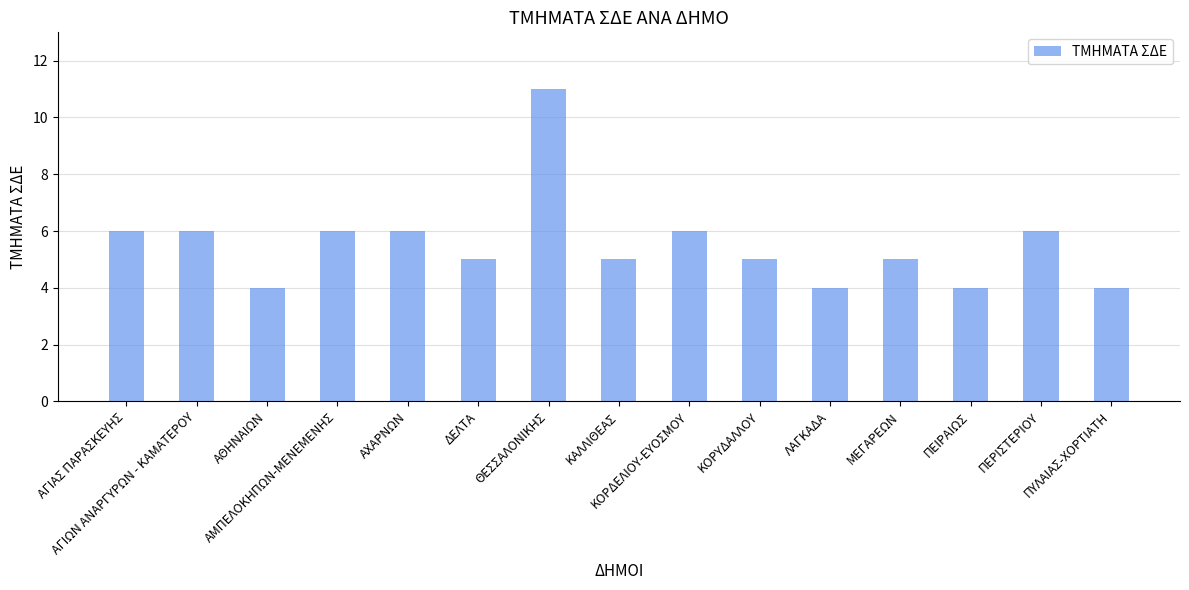

Does the chart contain stacked bars?

No